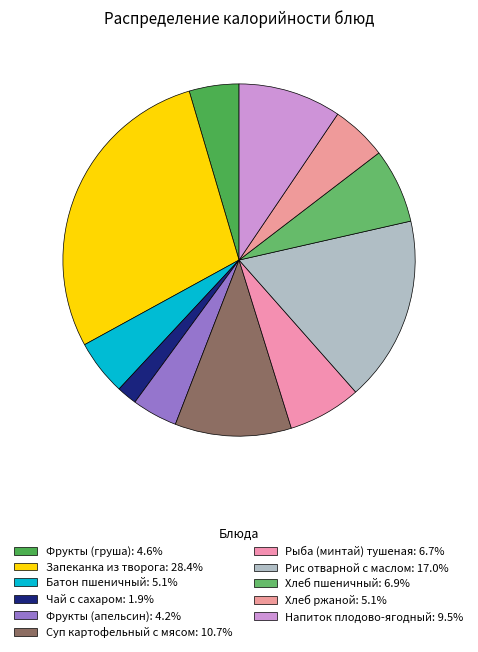

How many slices are in this pie chart?

11